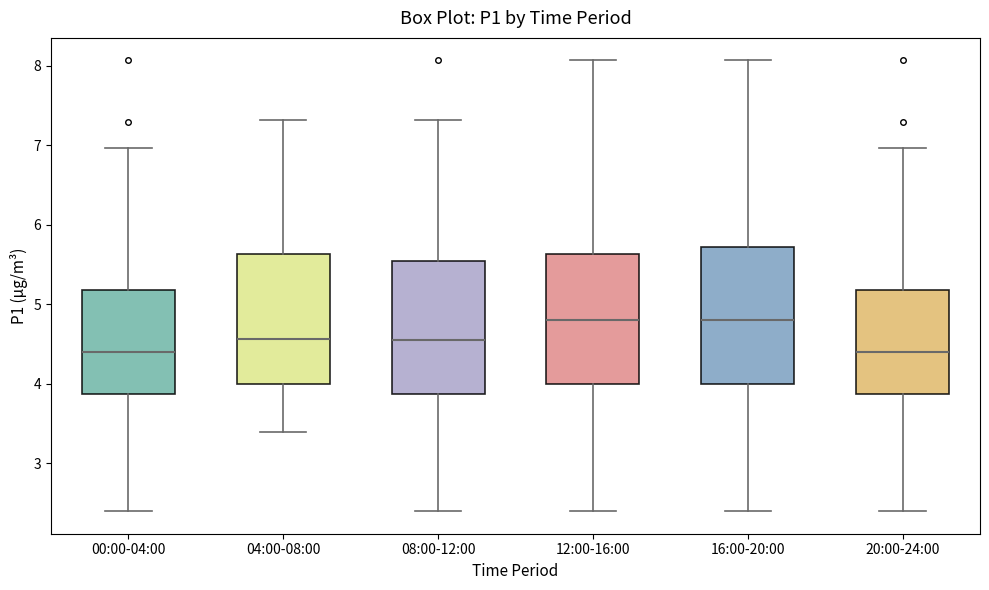

Reading left to right, read every box against the y-axis: the position of its median line, the range the box covers, and the ends of its whiskers. The values are not printed on the chart, so give them approximately, as read against the axis.

00:00-04:00: median 4.4, box 3.9 to 5.2, whiskers 2.4 to 7.0
04:00-08:00: median 4.6, box 4.0 to 5.6, whiskers 3.4 to 7.3
08:00-12:00: median 4.6, box 3.9 to 5.6, whiskers 2.4 to 7.3
12:00-16:00: median 4.8, box 4.0 to 5.6, whiskers 2.4 to 8.1
16:00-20:00: median 4.8, box 4.0 to 5.7, whiskers 2.4 to 8.1
20:00-24:00: median 4.4, box 3.9 to 5.2, whiskers 2.4 to 7.0